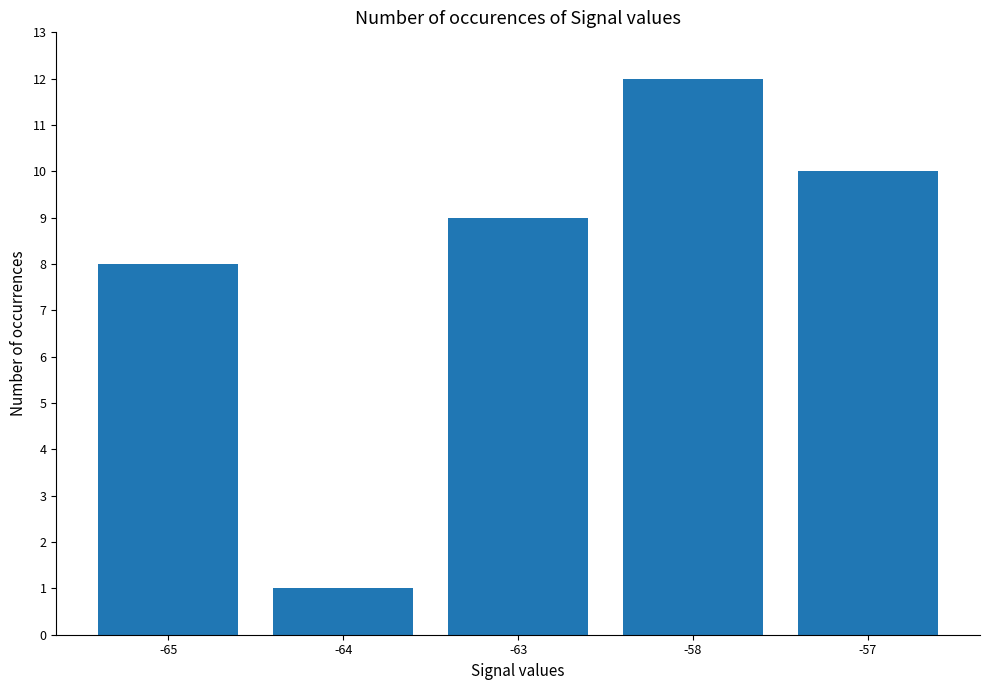

How many data points are less than 9?

2